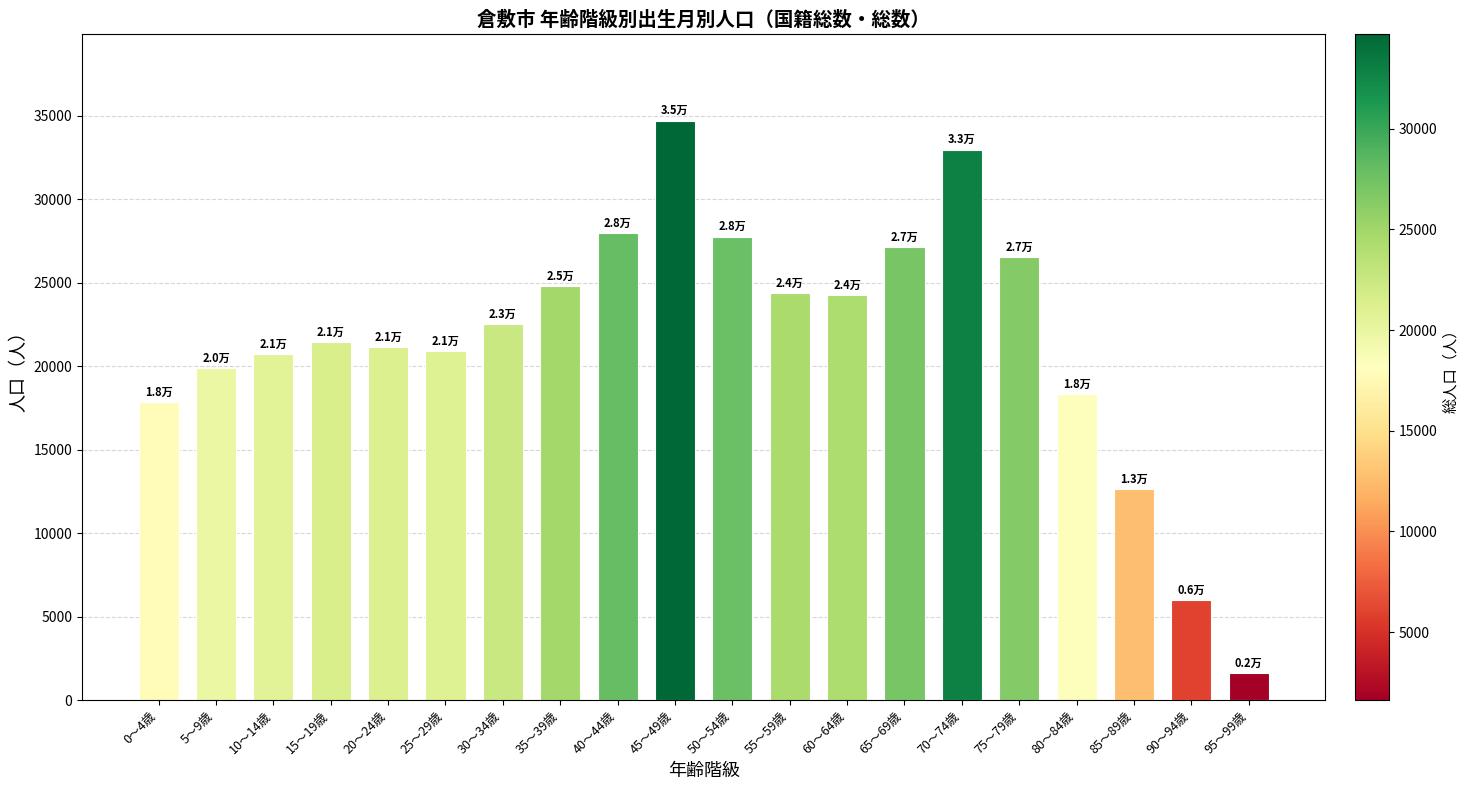

Is it true that the value at 90～94歳 is 6008?

True